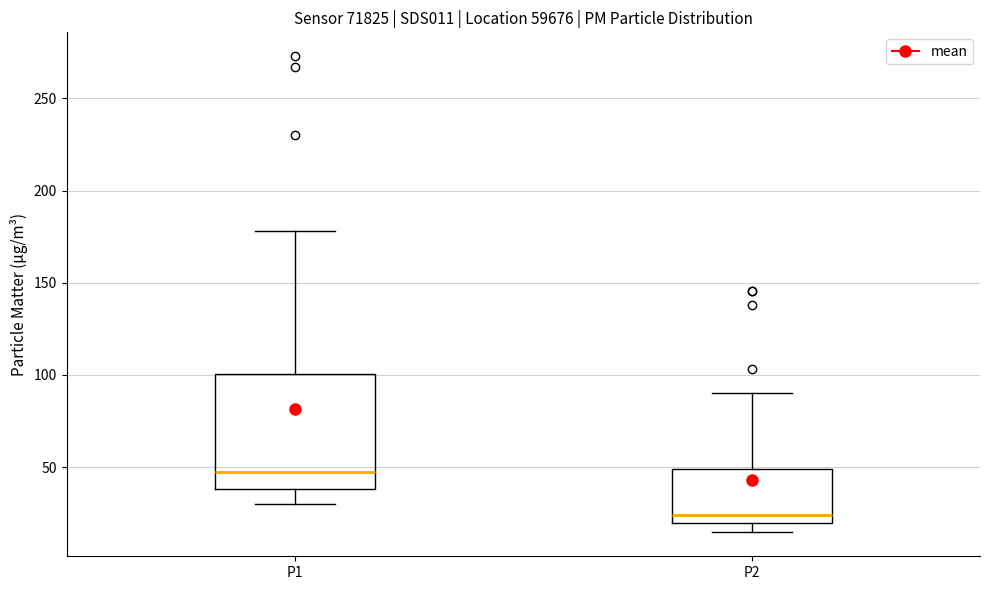

Where is the upper edge of the box for P2 on the y-axis? The values are not printed on the chart, so give them approximately, as read against the axis.

50